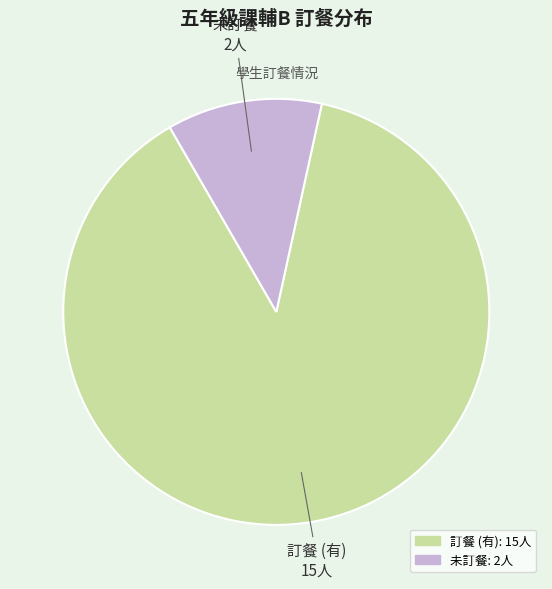

Count the number of slices in the pie.

2